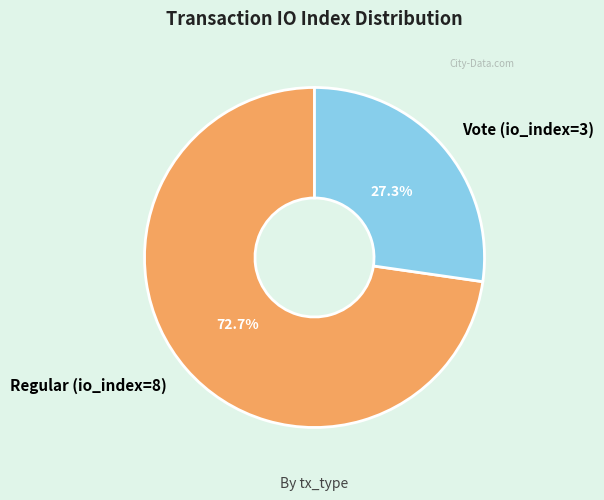

What is the ratio of the value at Vote (io_index=3) to the value at Regular (io_index=8)?

0.4